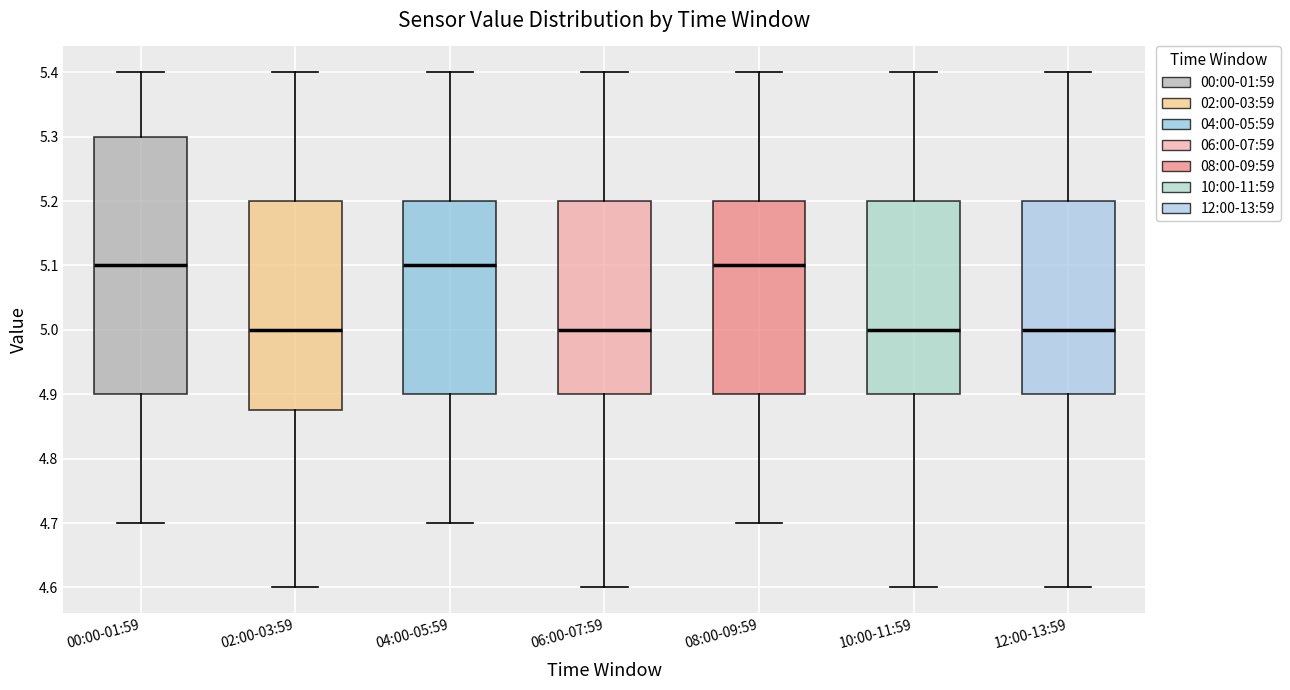

Reading left to right, transcribe this box plot: for each box, give where its median line is, the range the box spans, and where its two whiskers end, as read against the y-axis. The values are not printed on the chart, so give them approximately, as read against the axis.

00:00-01:59: median 5.10, box 4.90 to 5.30, whiskers 4.70 to 5.40
02:00-03:59: median 5.00, box 4.88 to 5.20, whiskers 4.60 to 5.40
04:00-05:59: median 5.10, box 4.90 to 5.20, whiskers 4.70 to 5.40
06:00-07:59: median 5.00, box 4.90 to 5.20, whiskers 4.60 to 5.40
08:00-09:59: median 5.10, box 4.90 to 5.20, whiskers 4.70 to 5.40
10:00-11:59: median 5.00, box 4.90 to 5.20, whiskers 4.60 to 5.40
12:00-13:59: median 5.00, box 4.90 to 5.20, whiskers 4.60 to 5.40